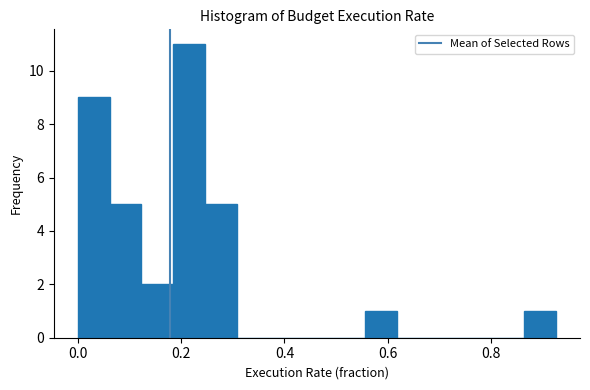

Read against the x-axis, roughly where is the centre of the tallest bar?

0.22